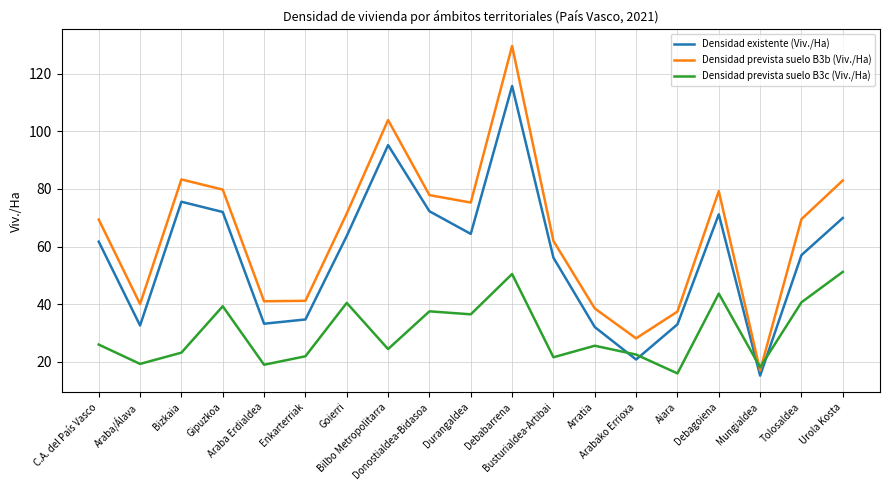

Rank the series by their average value, from lowest to highest.

Densidad prevista suelo B3c (Viv./Ha), Densidad existente (Viv./Ha), Densidad prevista suelo B3b (Viv./Ha)